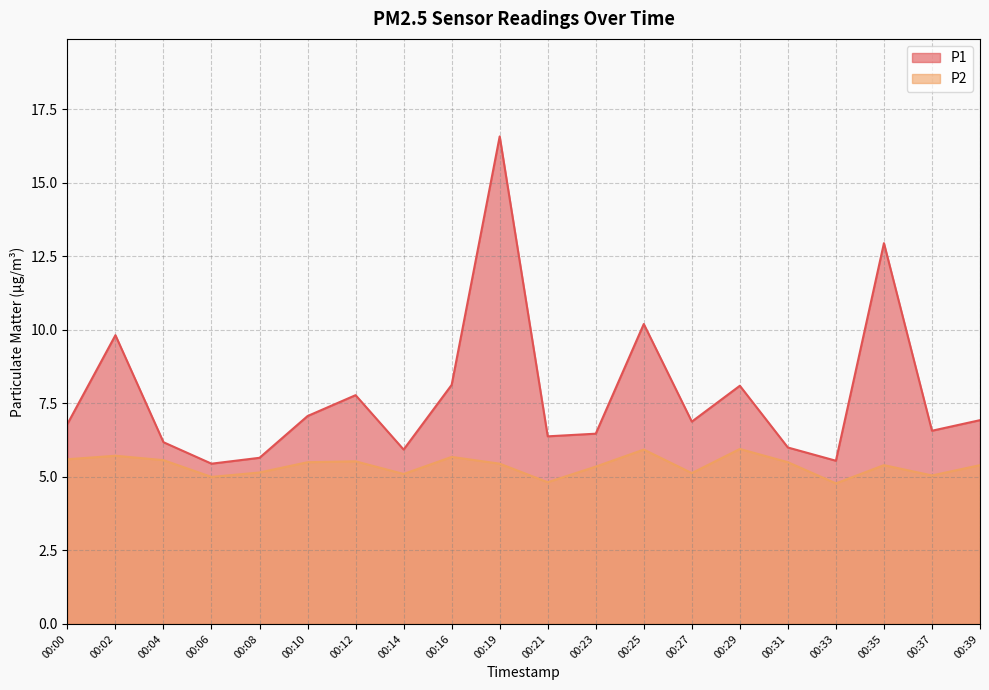

What are all the series names shown in the legend?

P1, P2